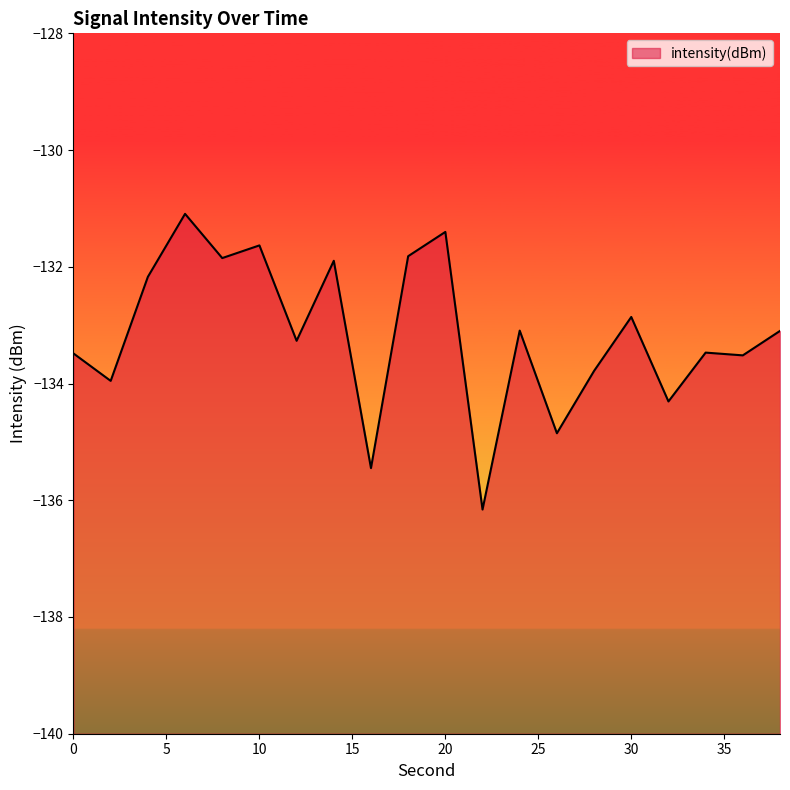

Which category has the lowest value across all series?

22